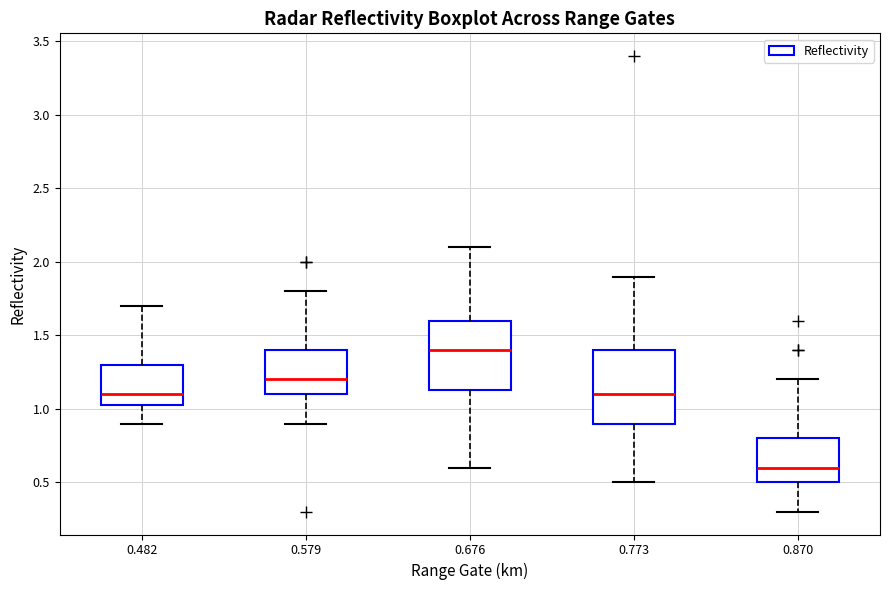

Where is the lower edge of the box at x = 0.676 on the y-axis? The values are not printed on the chart, so give them approximately, as read against the axis.

1.15